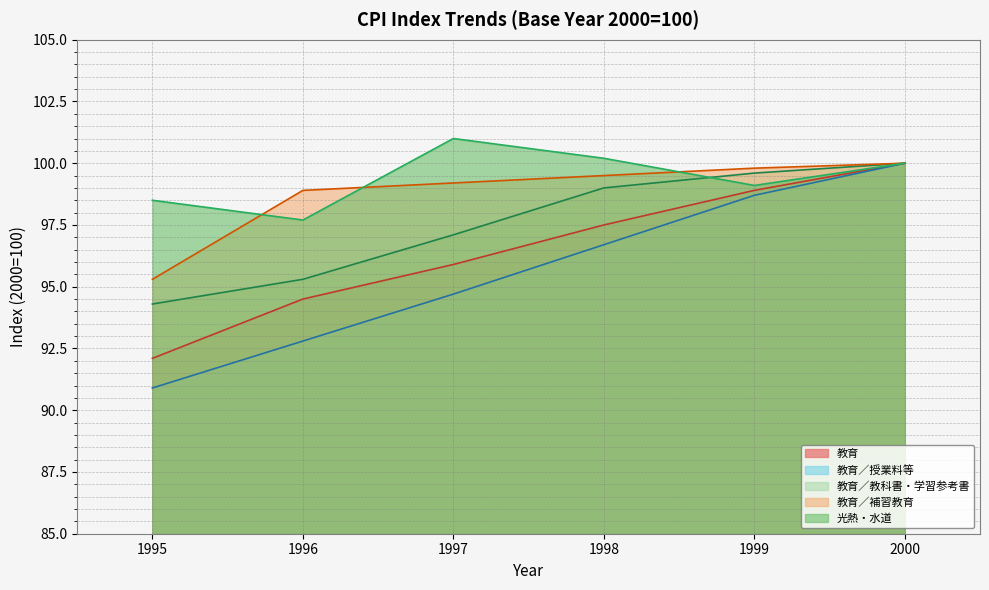

Rank the series at 1999 from lowest to highest value.

教育／授業料等 (line), 教育 (line), 光熱・水道 (line), 教育／教科書・学習参考書 (line), 教育／補習教育 (line)